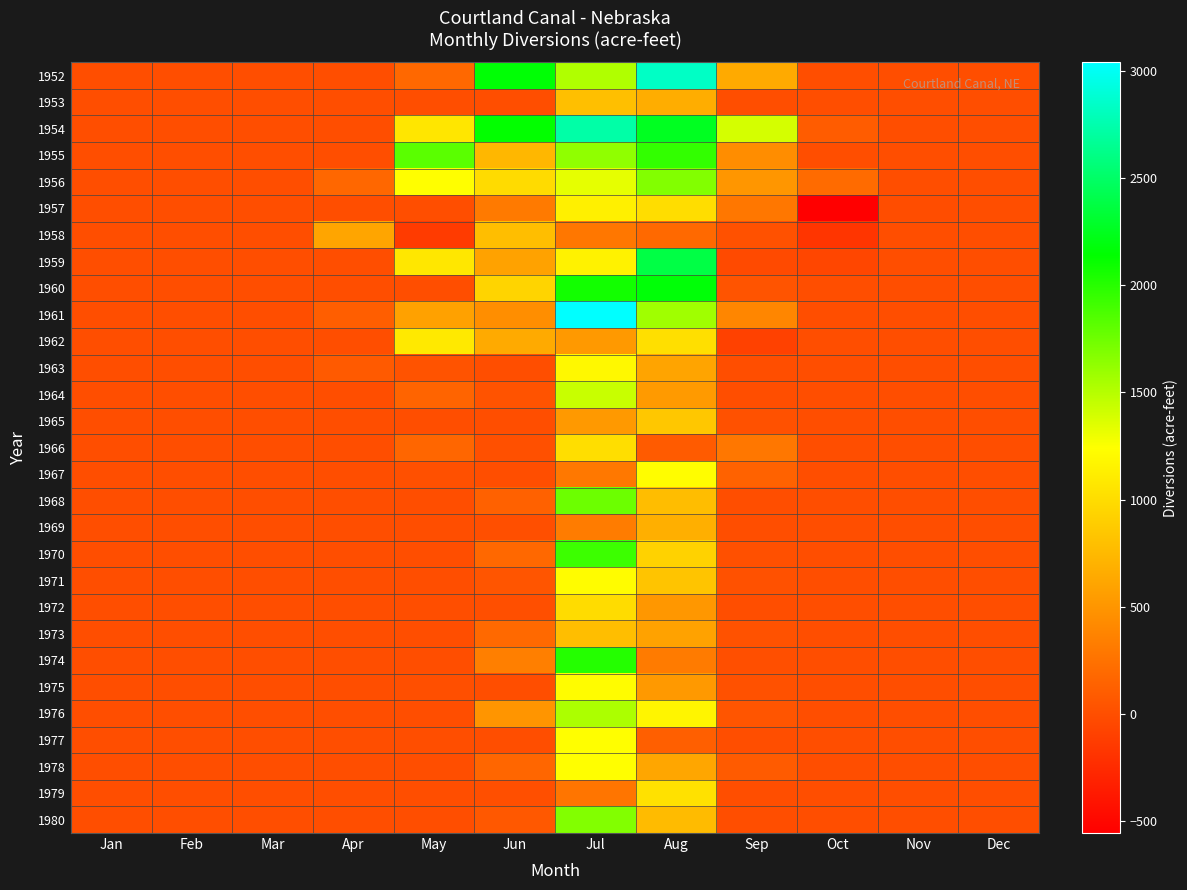

Which series has the largest total across all categories?

1954